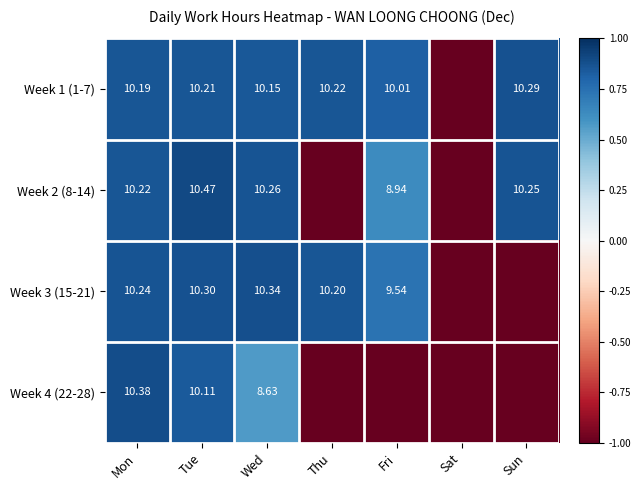

Is the value of Week 1 (1-7) at Sun greater than the value of Week 3 (15-21) at Thu?

Yes